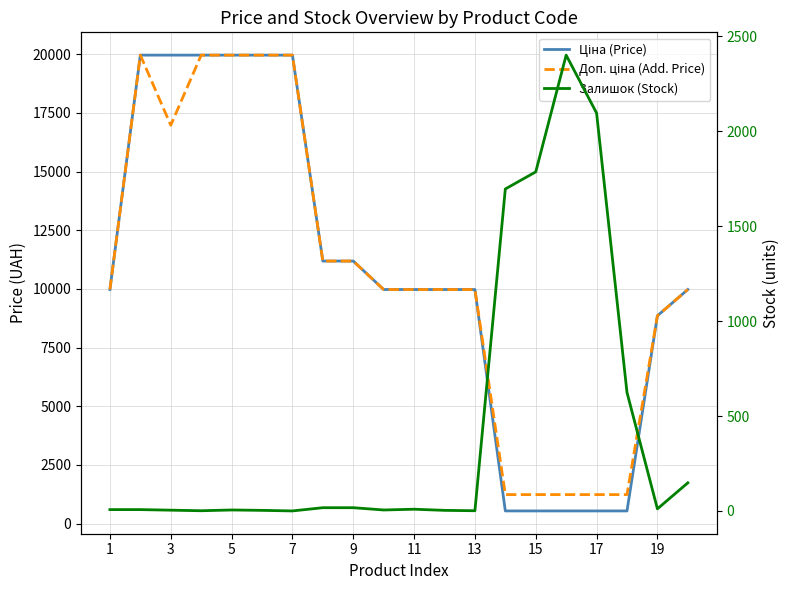

What is the difference between the second highest and second lowest values in the Ціна (Price) series?

19425.2